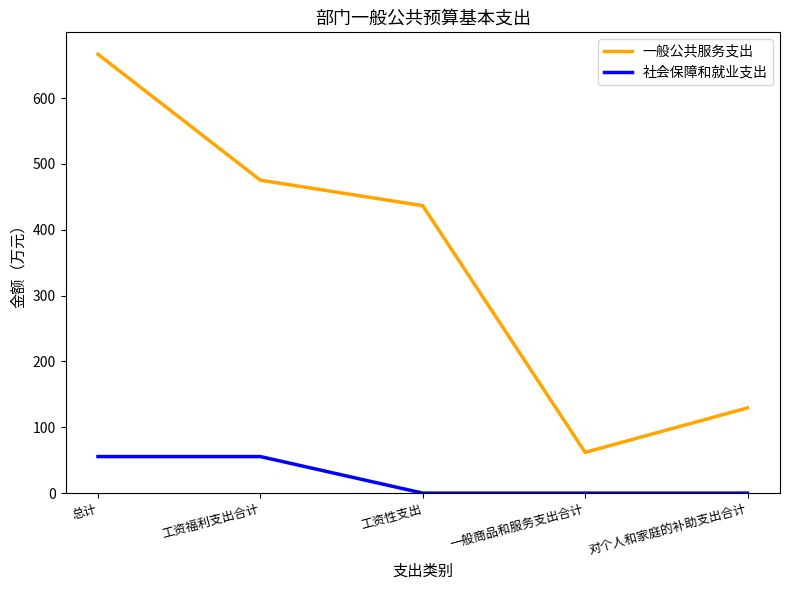

Which series has the widest spread of values?

一般公共服务支出